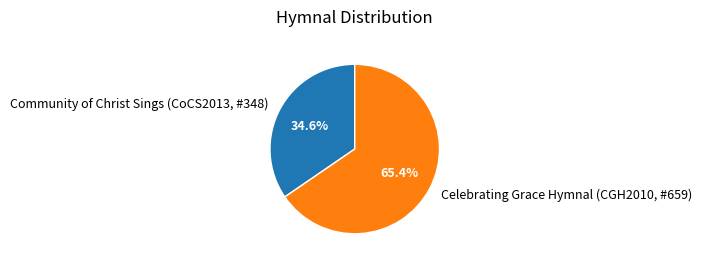

Which category accounts for the majority?

Celebrating Grace Hymnal (CGH2010, #659)